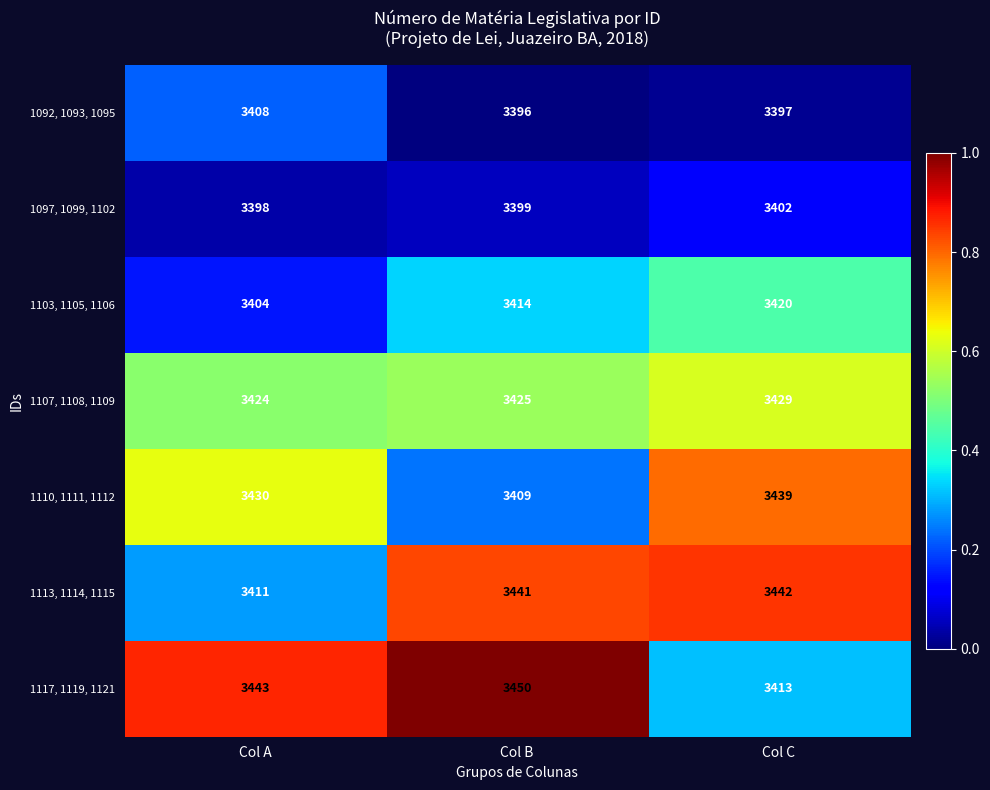

Rank the series by their maximum value, from lowest to highest.

1097, 1099, 1102, 1092, 1093, 1095, 1103, 1105, 1106, 1107, 1108, 1109, 1110, 1111, 1112, 1113, 1114, 1115, 1117, 1119, 1121